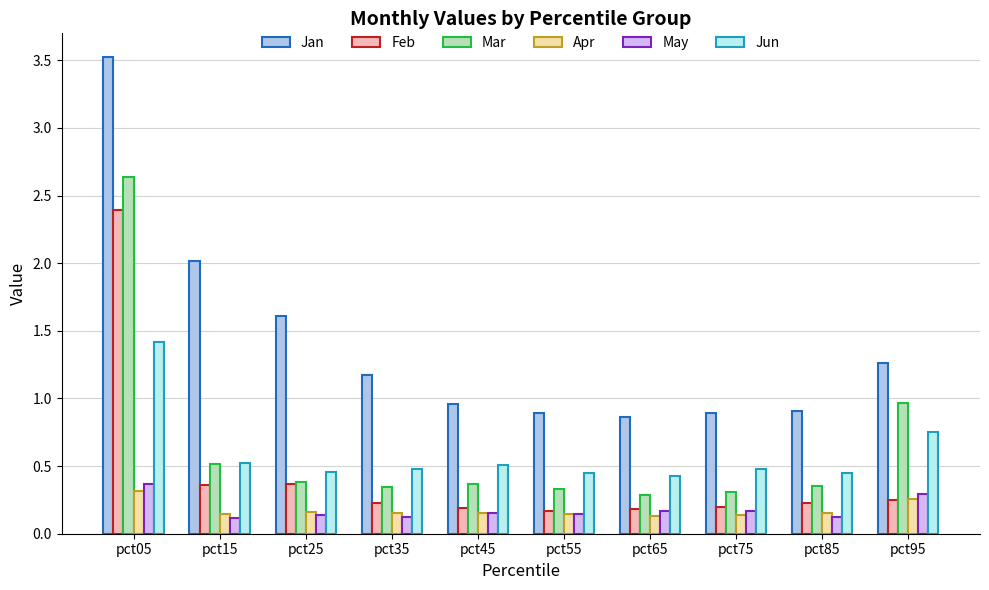

What is the sum of all Jun values?

5.9